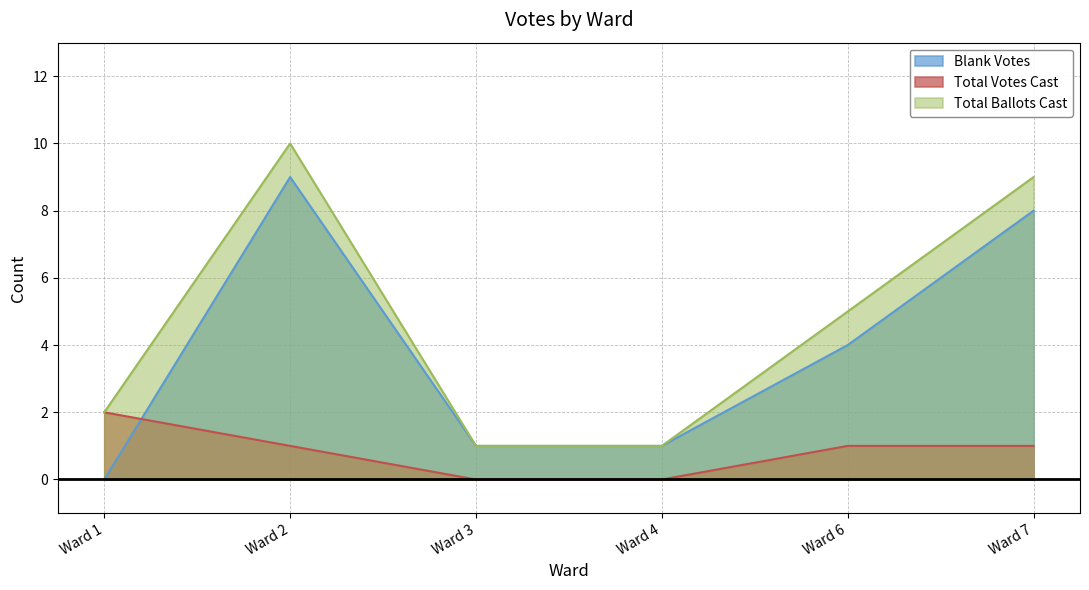

Reading left to right, list all the values displayed in this chart.

Blank Votes: Ward 1=0	Ward 2=9	Ward 3=1	Ward 4=1	Ward 6=4	Ward 7=8
Total Votes Cast: Ward 1=2	Ward 2=1	Ward 3=0	Ward 4=0	Ward 6=1	Ward 7=1
Total Ballots Cast: Ward 1=2	Ward 2=10	Ward 3=1	Ward 4=1	Ward 6=5	Ward 7=9